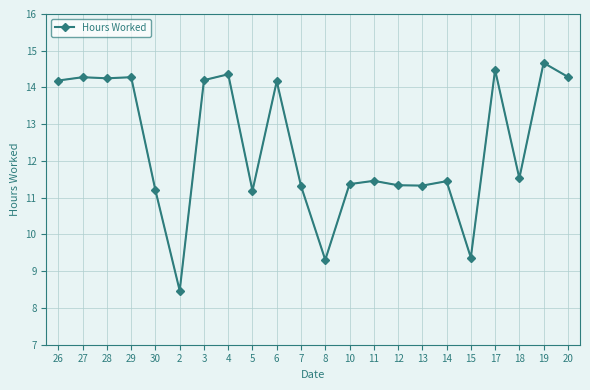

The chart shows a value of 14.3 at 20. True or false?

True